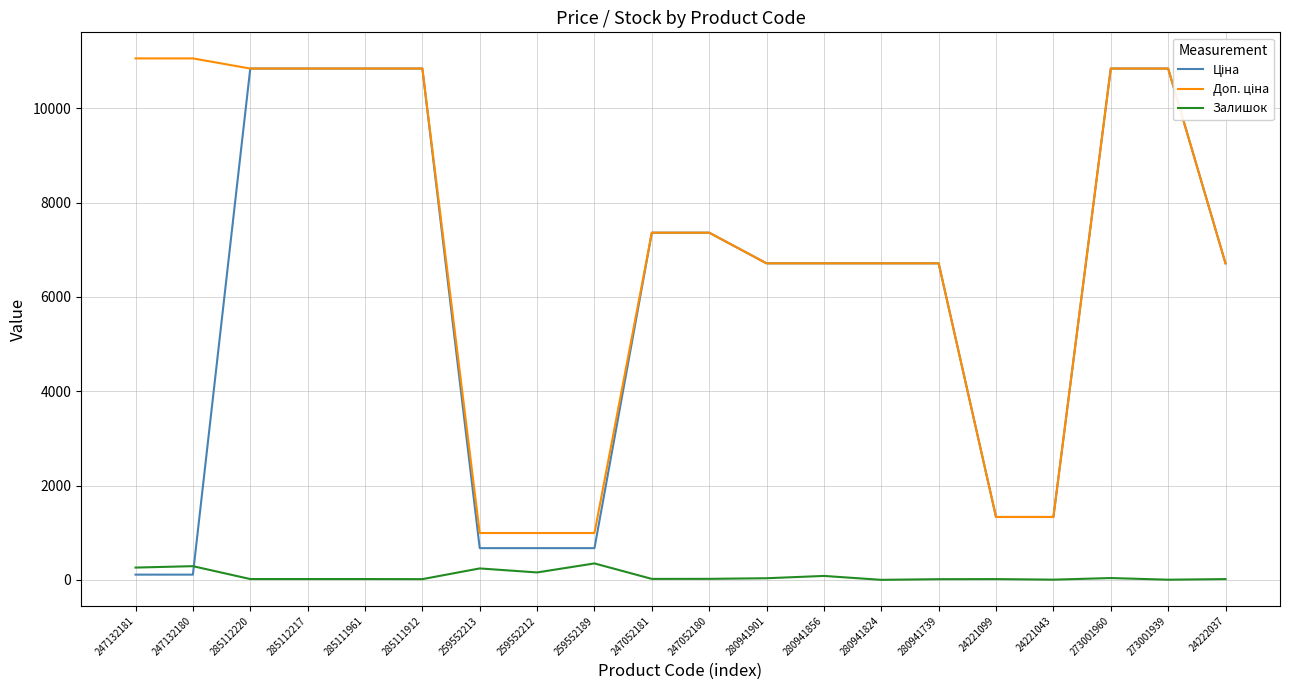

What is the value of the Доп. ціна point at the 4th from the left?

10840.1